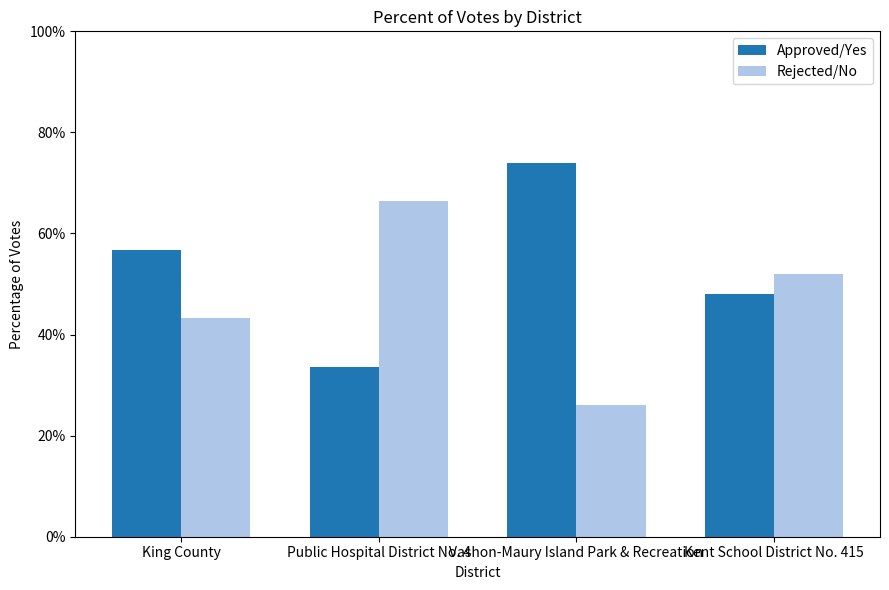

What is the label of the 1st bar from the right?

Kent School District No. 415